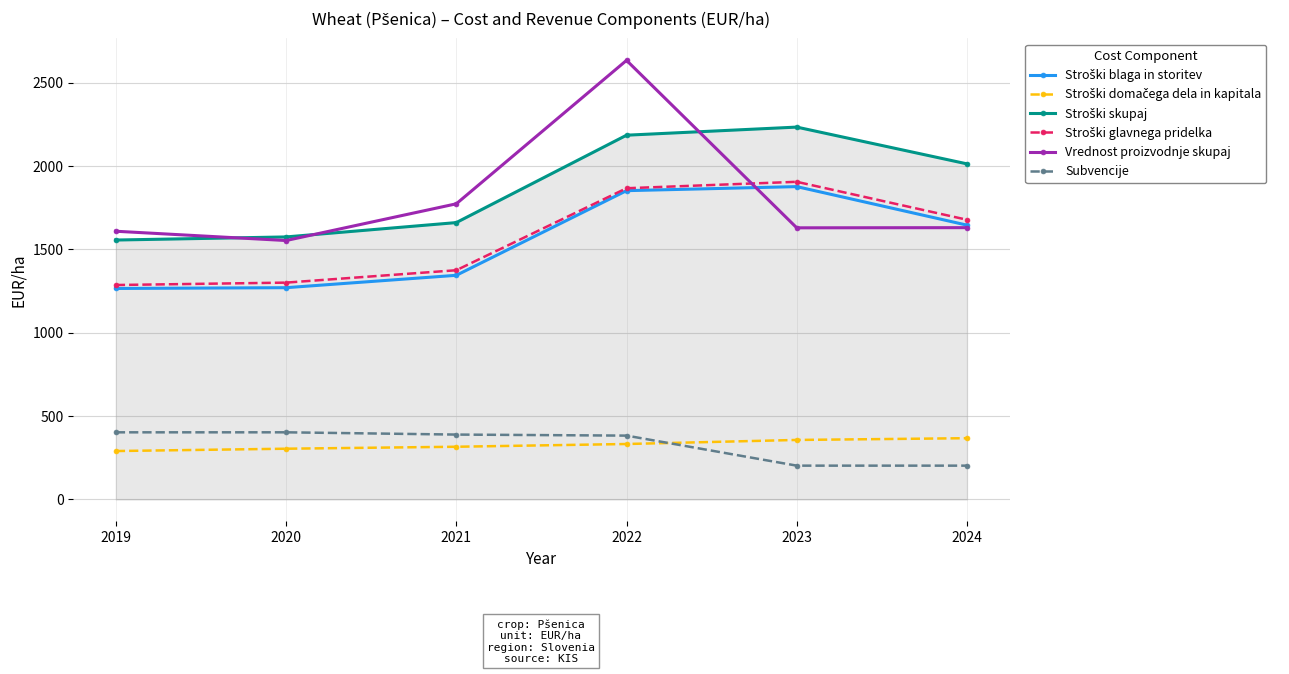

At which category does Vrednost proizvodnje skupaj reach its first local valley?

2020